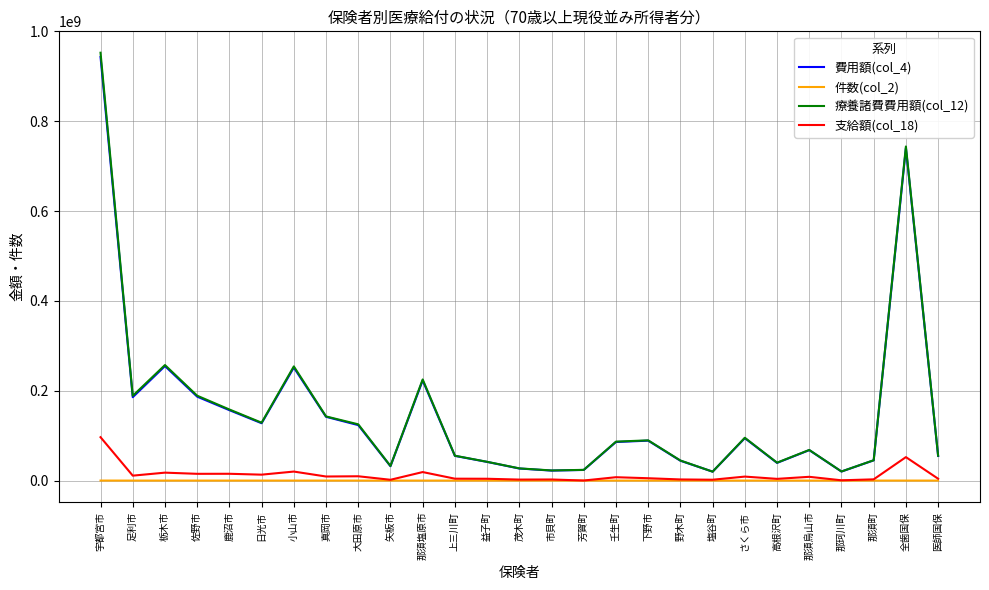

What is the lowest value of the 費用額(col_4) series?

19832280